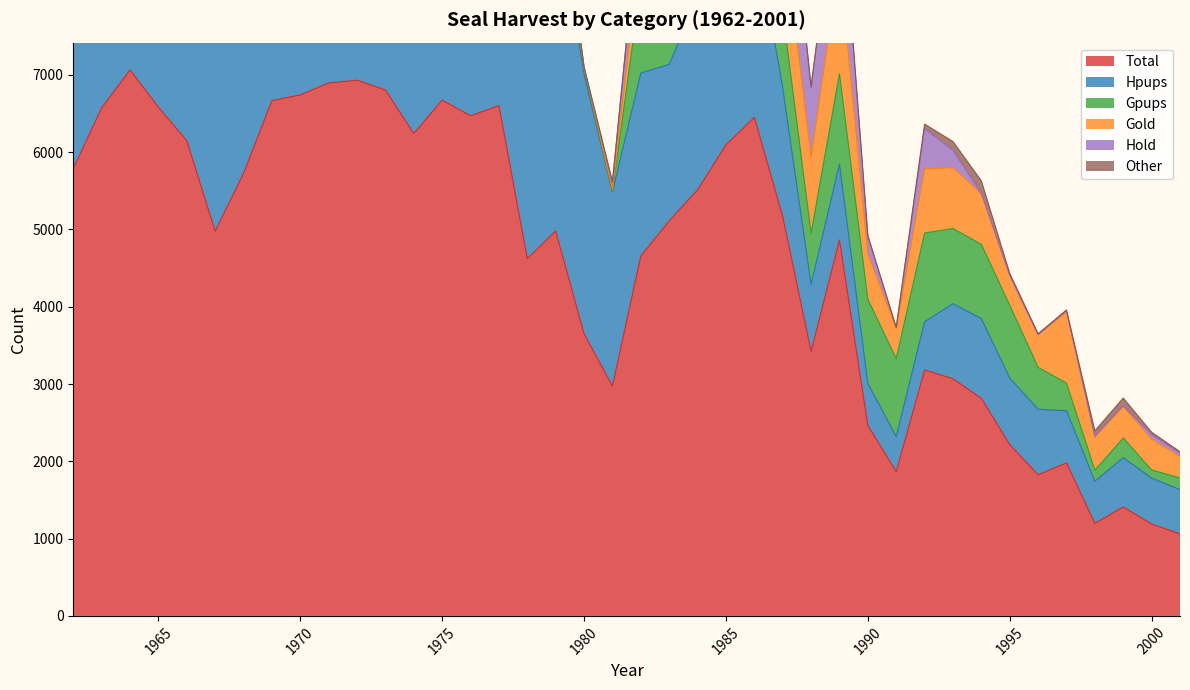

What is the maximum value for Total?

7063